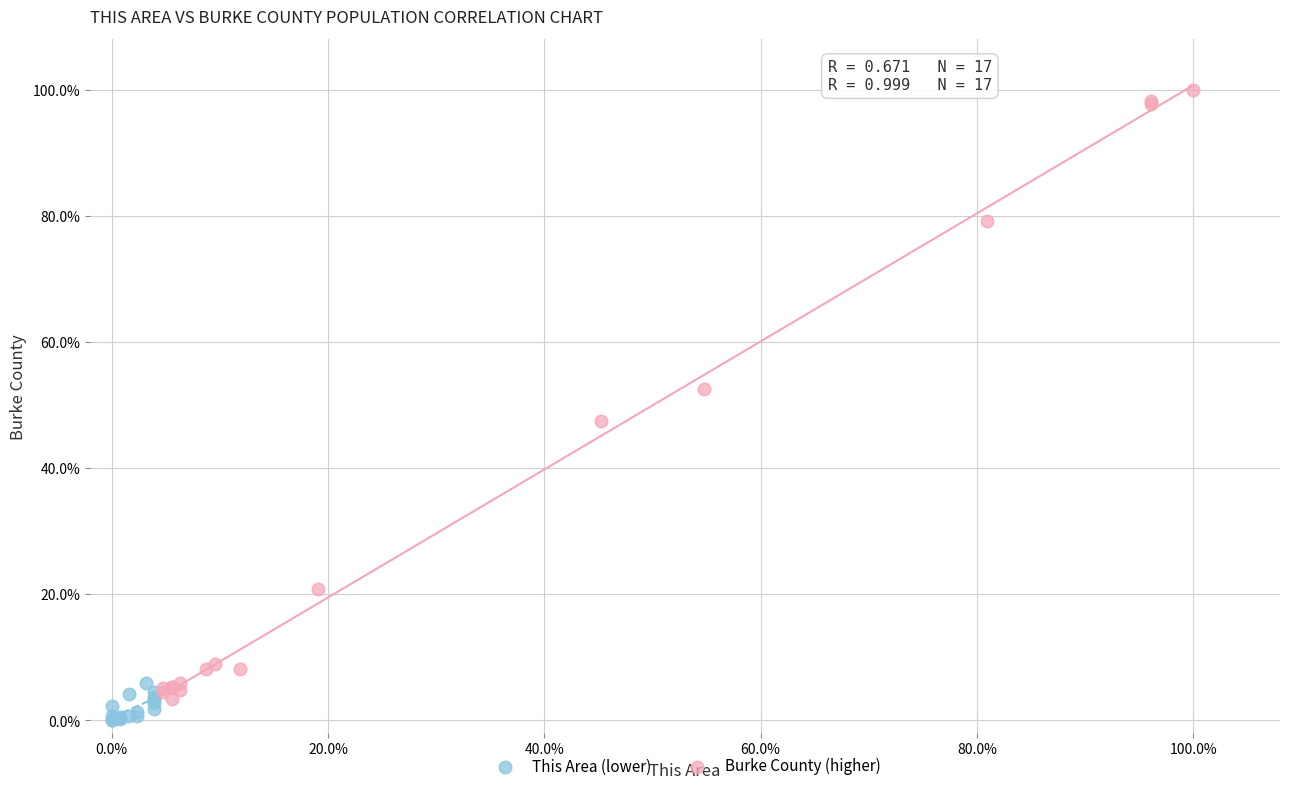

Which series contains the lowest Y value?

This Area (lower)